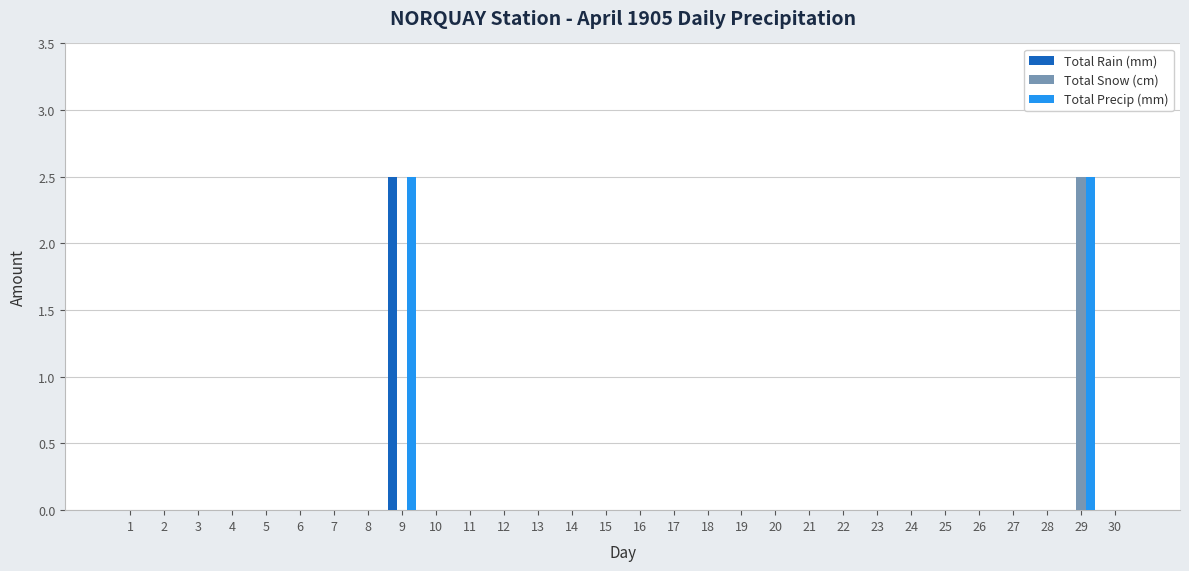

What are all the series names shown in the legend?

Total Rain (mm), Total Snow (cm), Total Precip (mm)